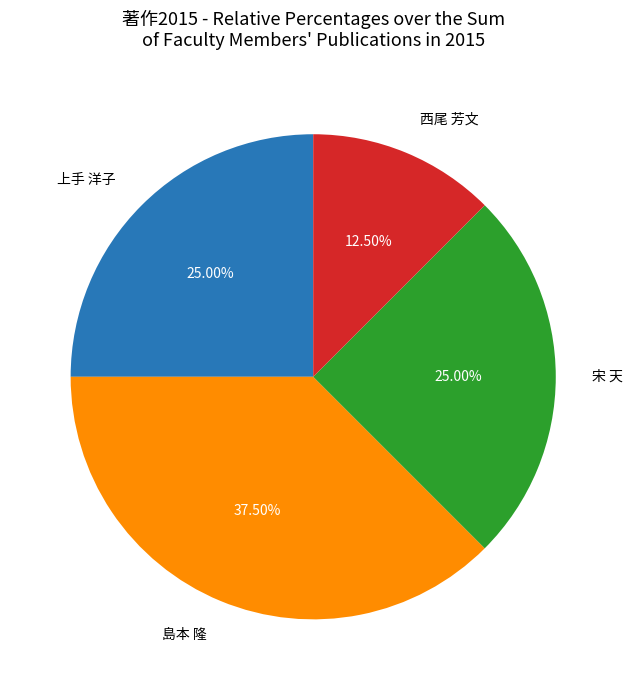

Which has a higher value, 西尾 芳文 or 宋 天?

宋 天